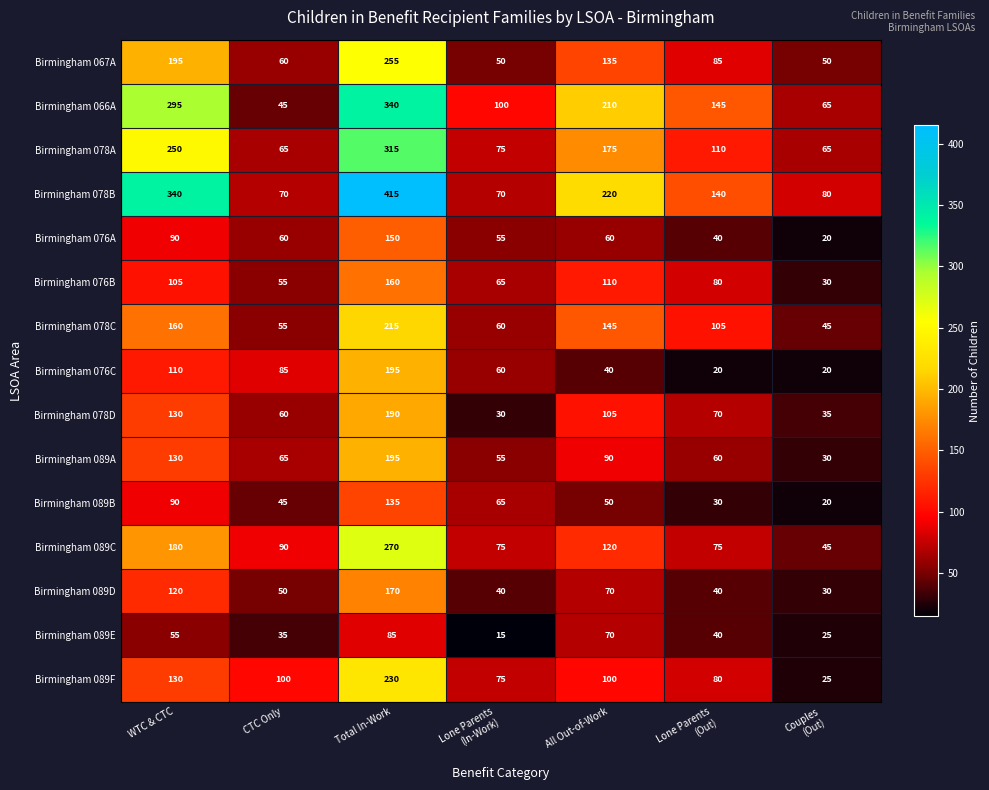

What is the sum of all Birmingham 089D values?

520